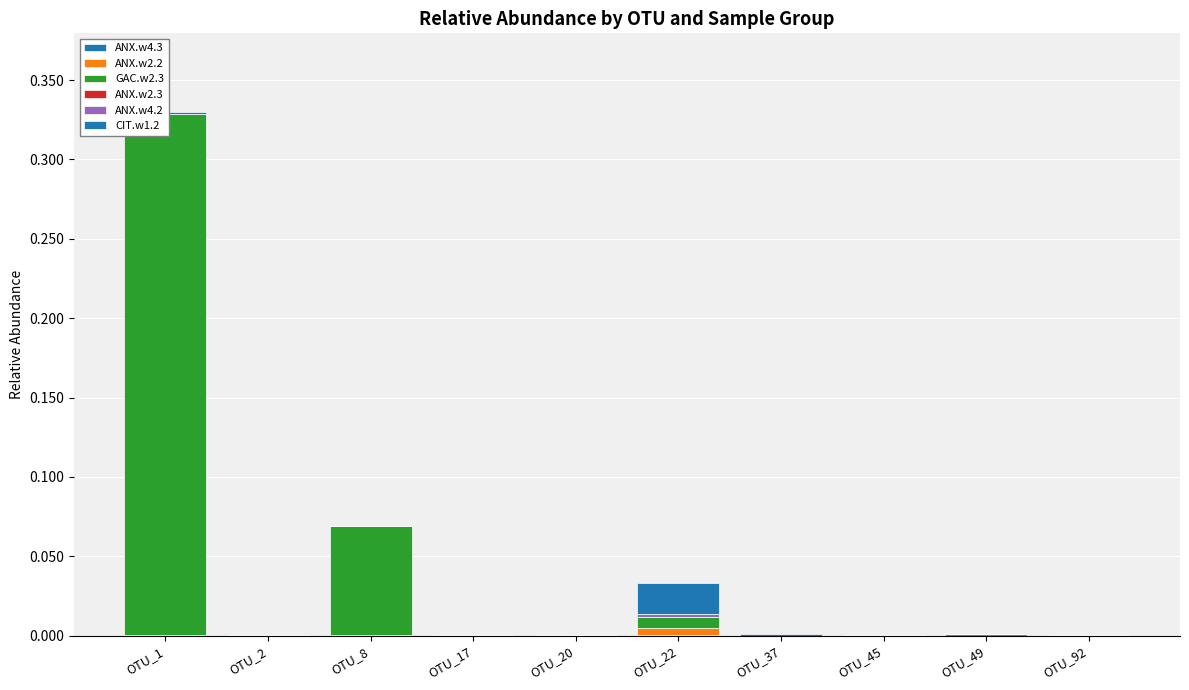

Reading left to right, list all the values displayed in this chart.

ANX.w4.3: 0.0	0.0	0.0	0.0	0.0	0.0	0.0	0.0	0.0	0.0
ANX.w2.2: 0.0	0.0	0.0	0.0	0.0	0.0	0.0	0.0	0.0	0.0
GAC.w2.3: 0.3	0.0	0.1	0.0	0.0	0.0	0.0	0.0	0.0	0.0
ANX.w2.3: 0.0	0.0	0.0	0.0	0.0	0.0	0.0	0.0	0.0	0.0
ANX.w4.2: 0.0	0.0	0.0	0.0	0.0	0.0	0.0	0.0	0.0	0.0
CIT.w1.2: 0.0	0.0	0.0	0.0	0.0	0.0	0.0	0.0	0.0	0.0